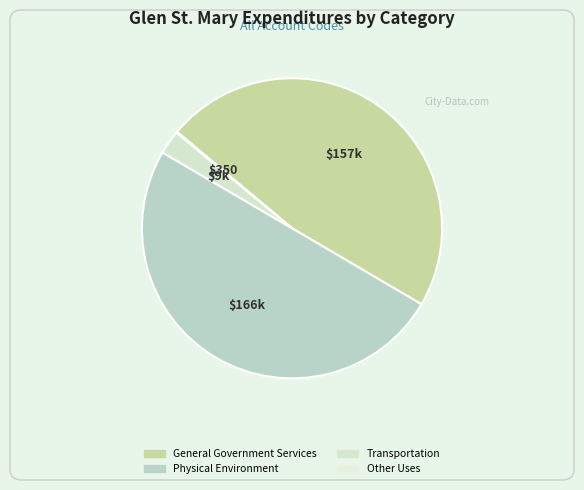

To the nearest percent, what percentage of the pie is Transportation?

3%